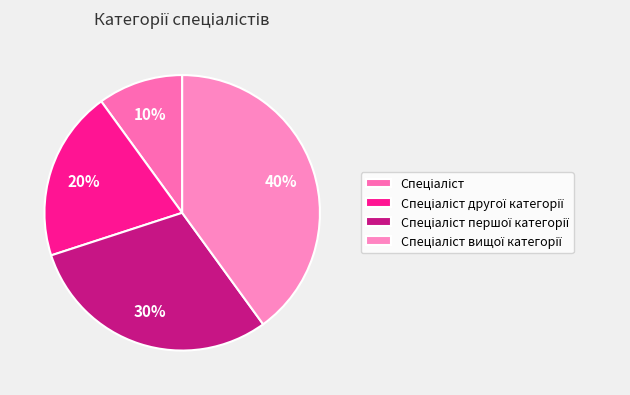

To the nearest percent, what is the average slice percentage?

25%